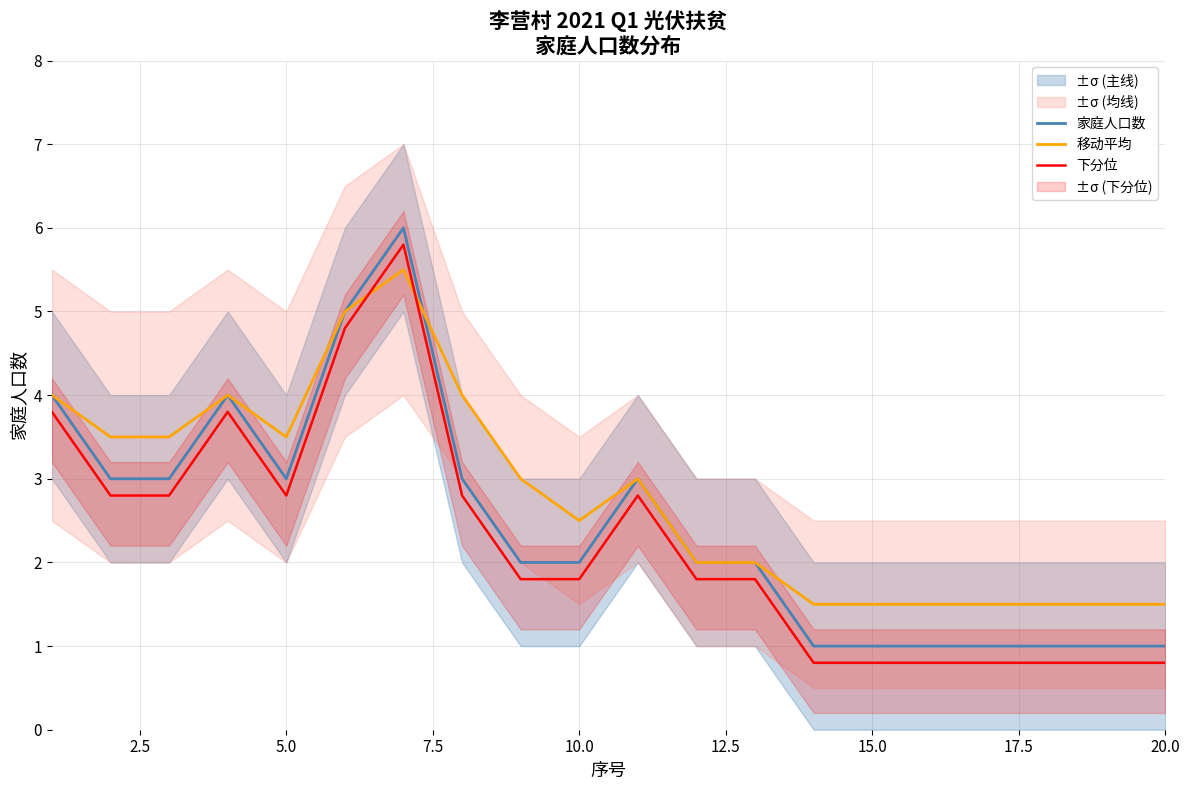

How many data points in 移动平均 are above 3?

8